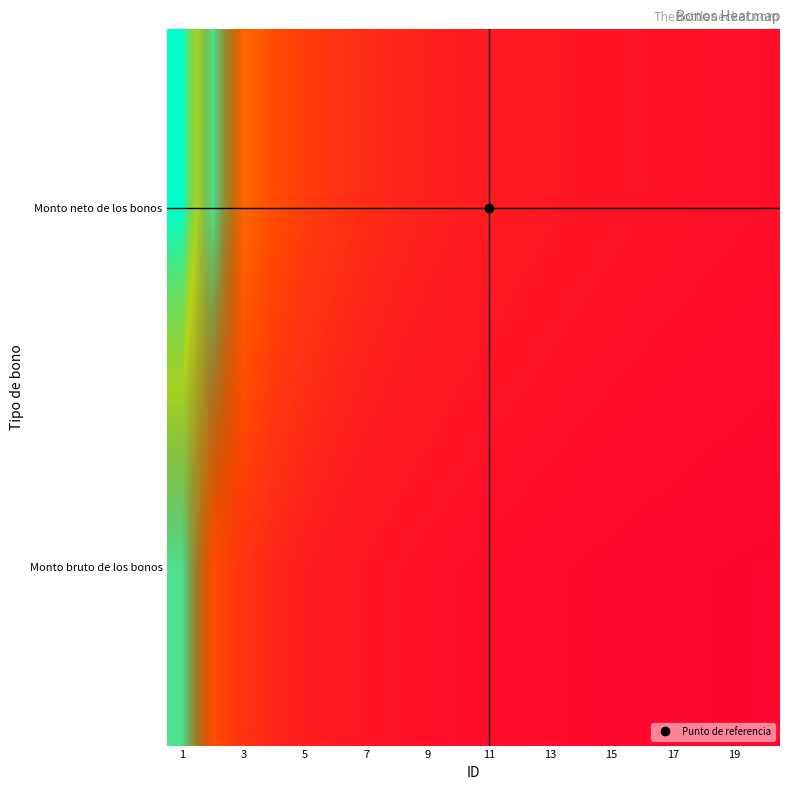

At how many categories does at least one series exceed 1?

1